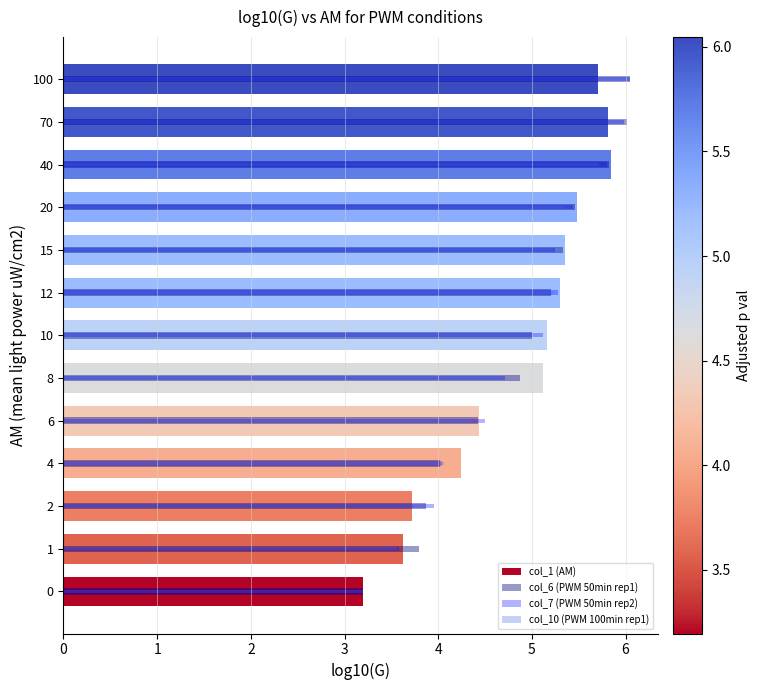

Reading left to right, extract all data points from this chart.

col_1 (AM): 3.2	3.6	3.7	4.2	4.4	5.1	5.2	5.3	5.4	5.5	5.8	5.8	5.7
col_6 (PWM 50min rep1): 3.2	3.8	3.9	4.0	4.4	4.9	5.0	5.2	5.3	5.5	5.8	6.0	6.0
col_7 (PWM 50min rep2): 3.2	3.6	4.0	4.0	4.5	4.7	5.1	5.3	5.3	5.4	5.8	6.0	6.0
col_10 (PWM 100min rep1): 3.2	3.6	3.7	4.1	4.3	4.6	4.9	5.2	5.2	5.4	5.7	6.0	6.0